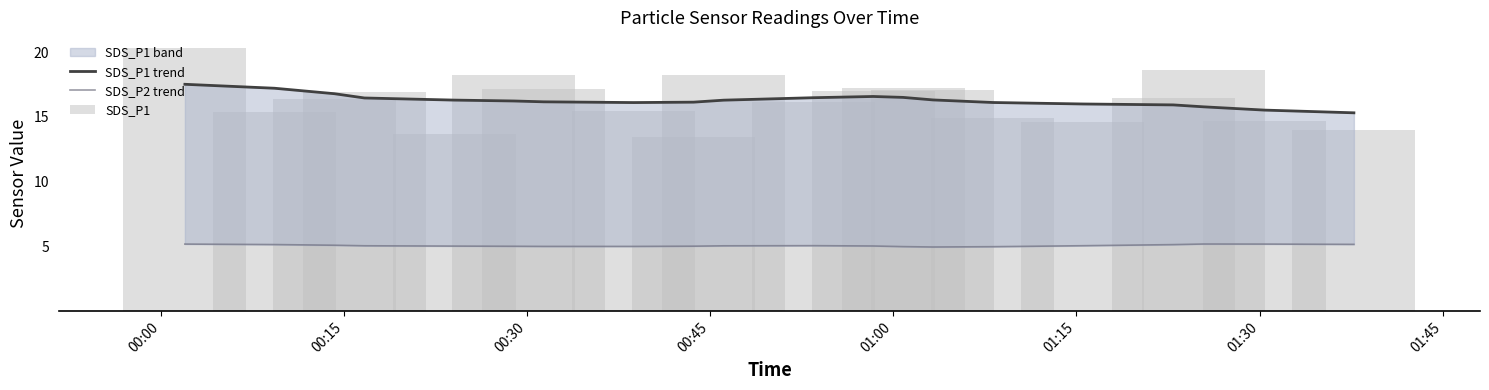

Which category has the highest value across all series?

00:00